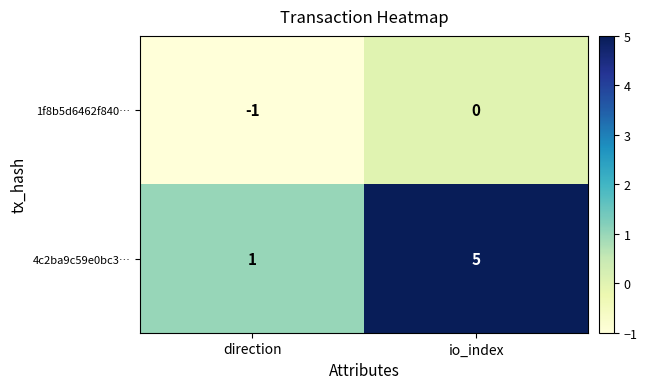

What is the difference between the highest and lowest values at direction?

2